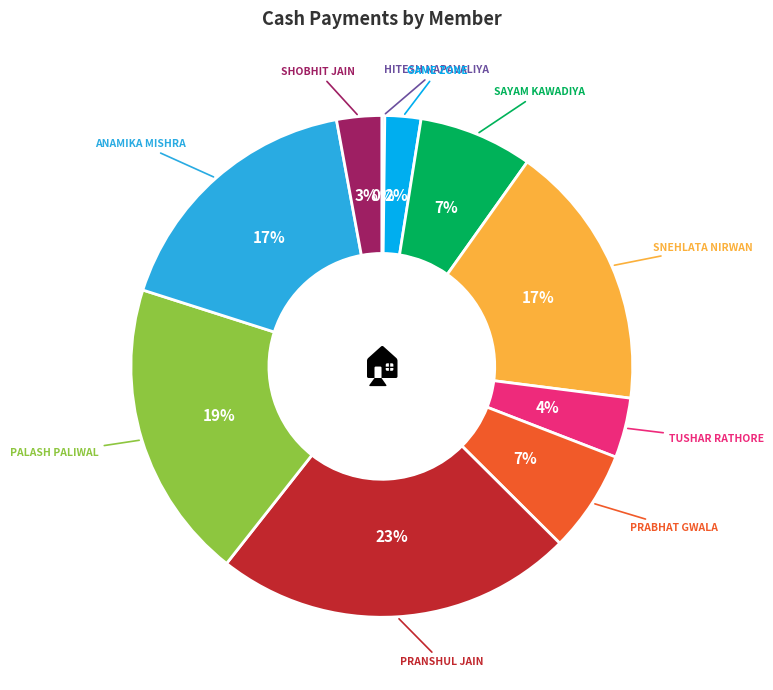

To the nearest percent, what is the average slice percentage?

10%